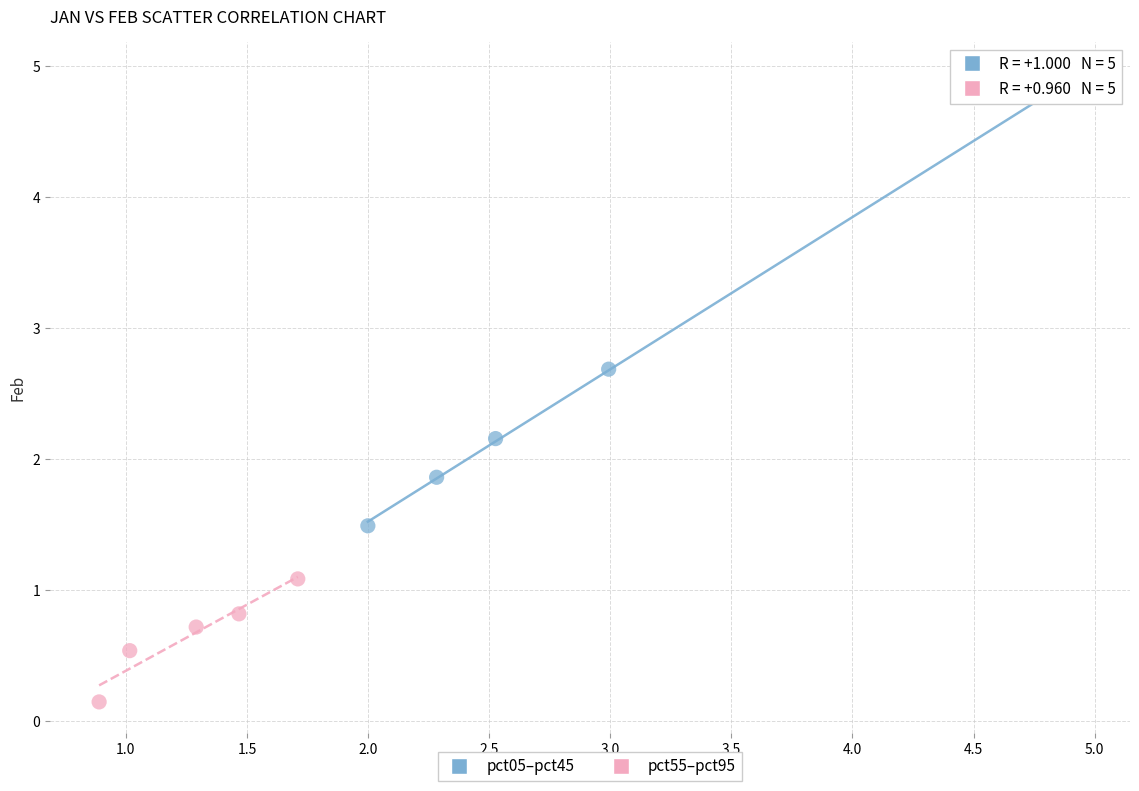

Which series contains the lowest Y value?

pct55–pct95